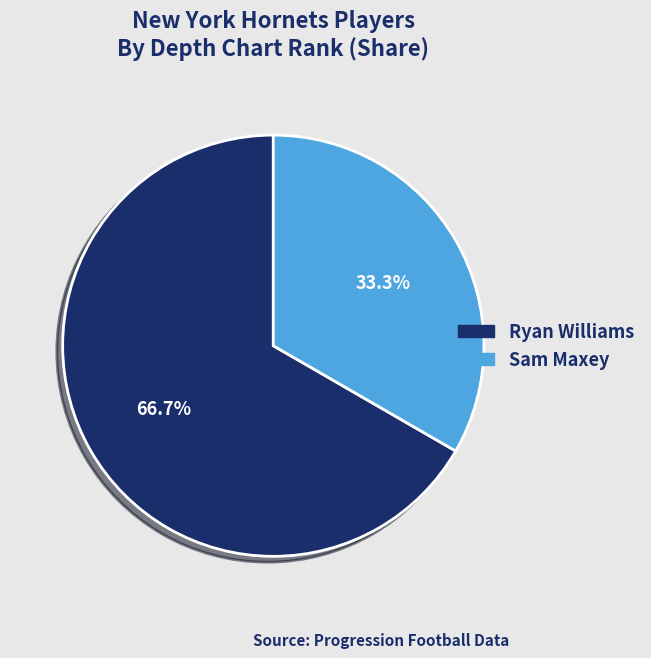

How many slices are in this pie chart?

2